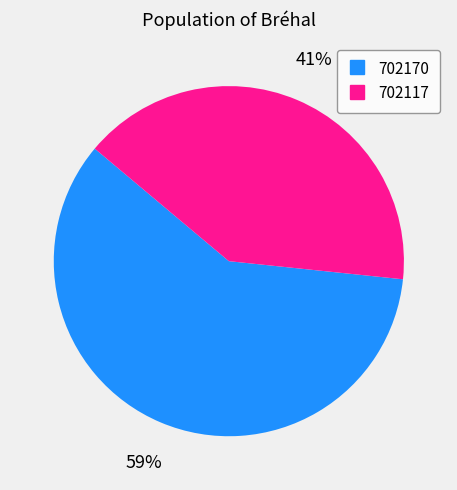

Count the number of slices in the pie.

2